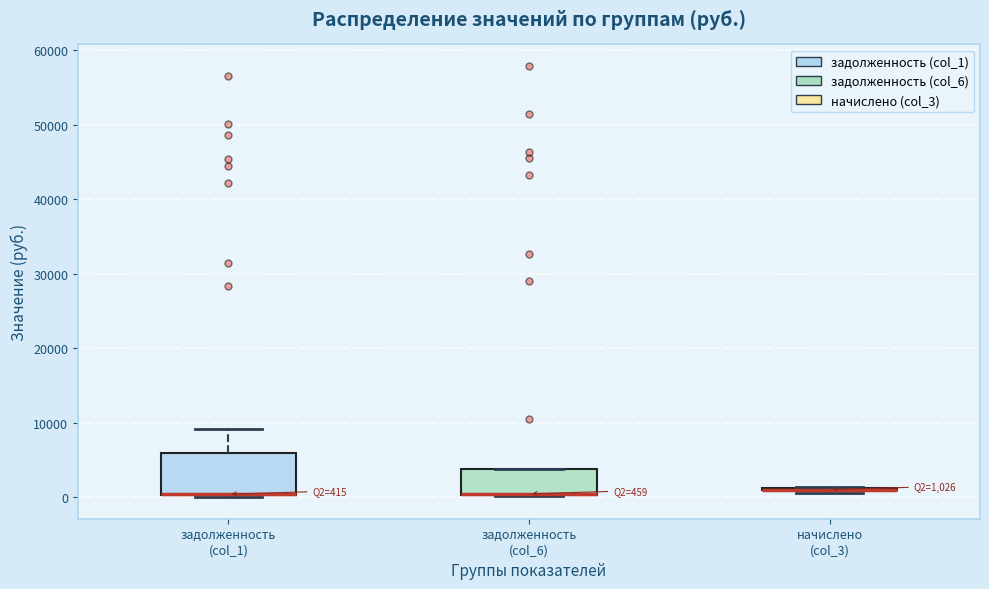

Comparing the boxes themselves (not the whiskers), which one is the tallest?

задолженность (col_1)